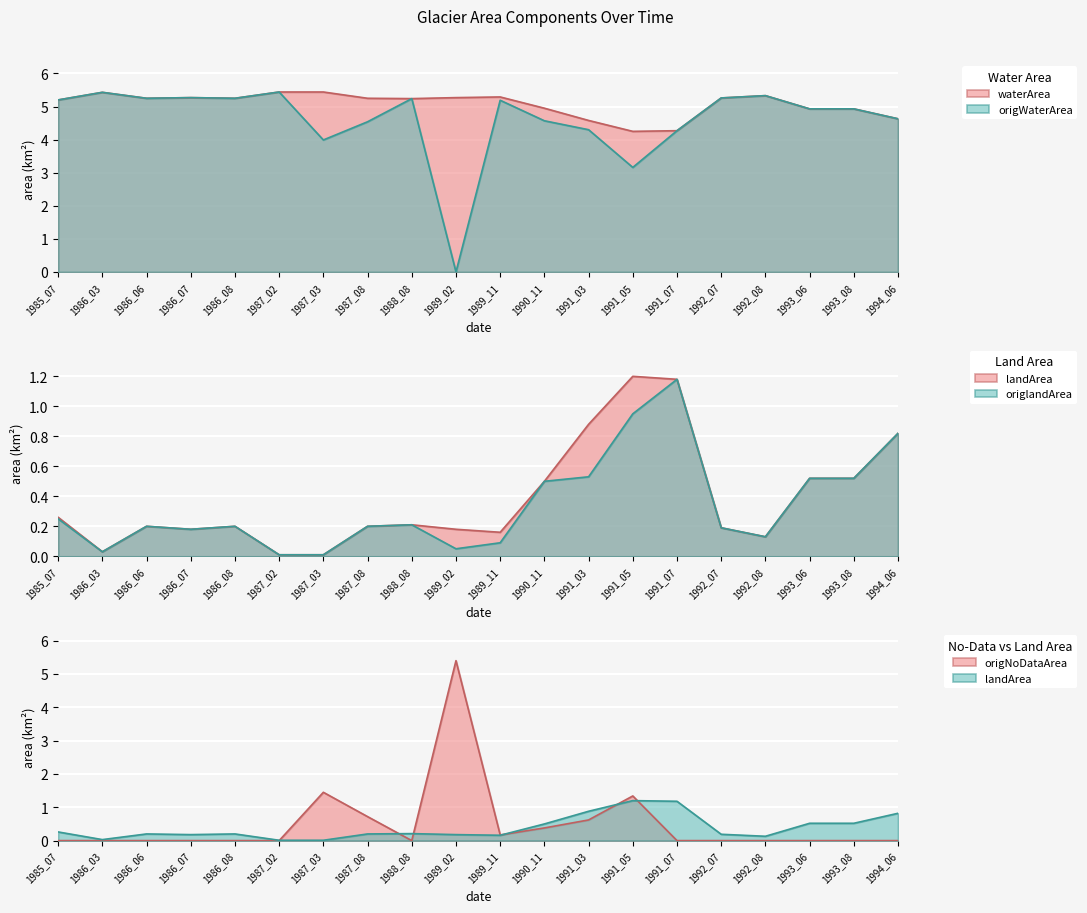

True or false: origNoDataArea and landArea cross at least once.

True